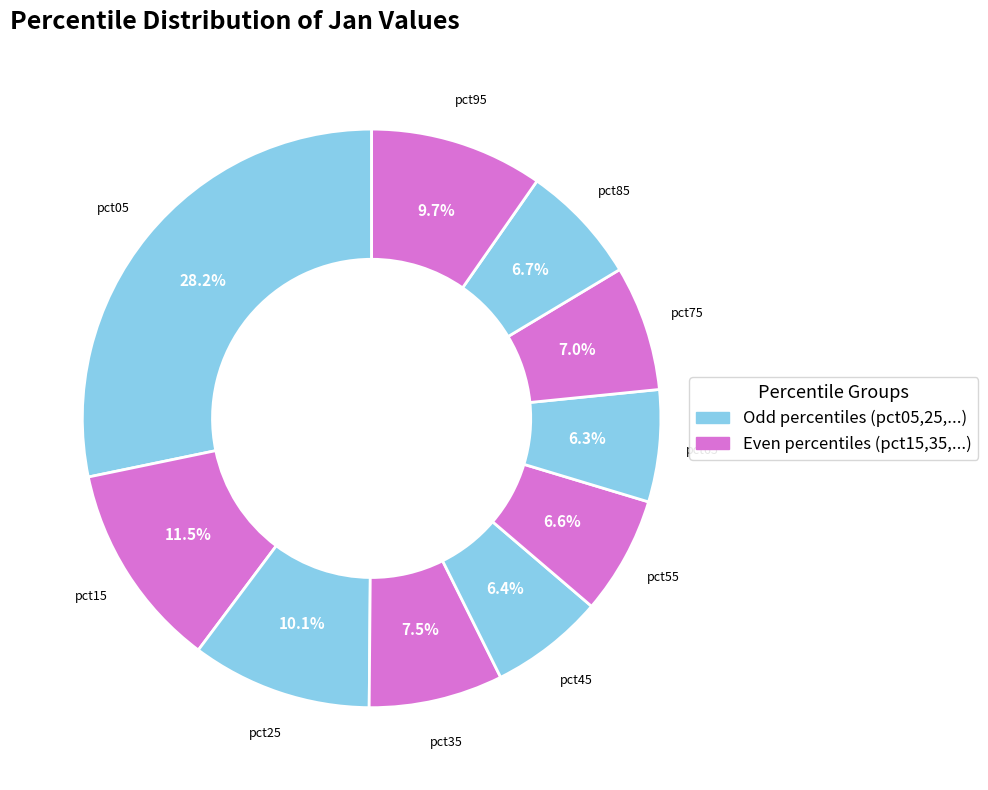

Is pct15 the majority of the pie?

No